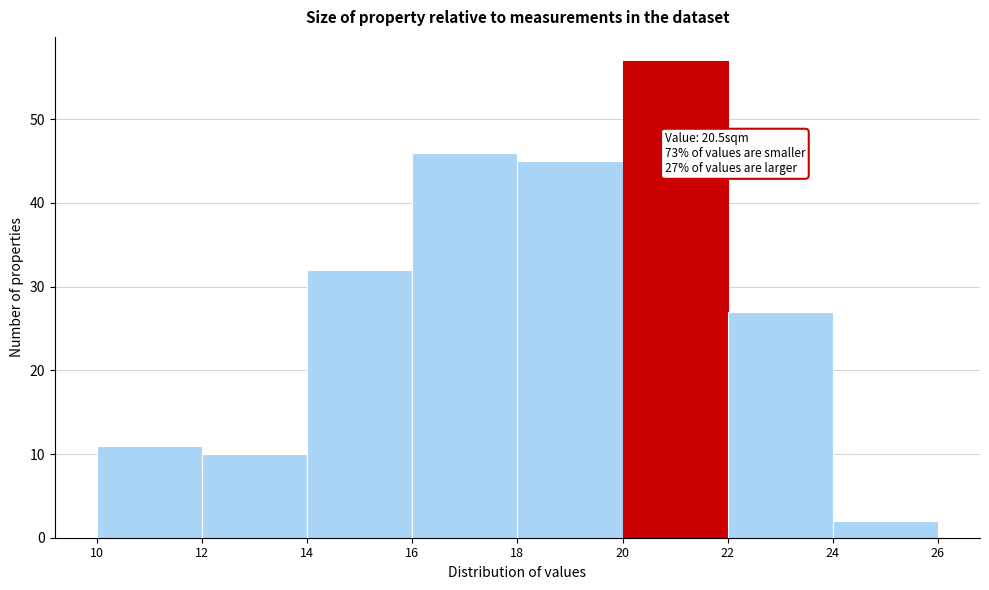

Over which range of the x-axis is the bar tallest?

20 to 22